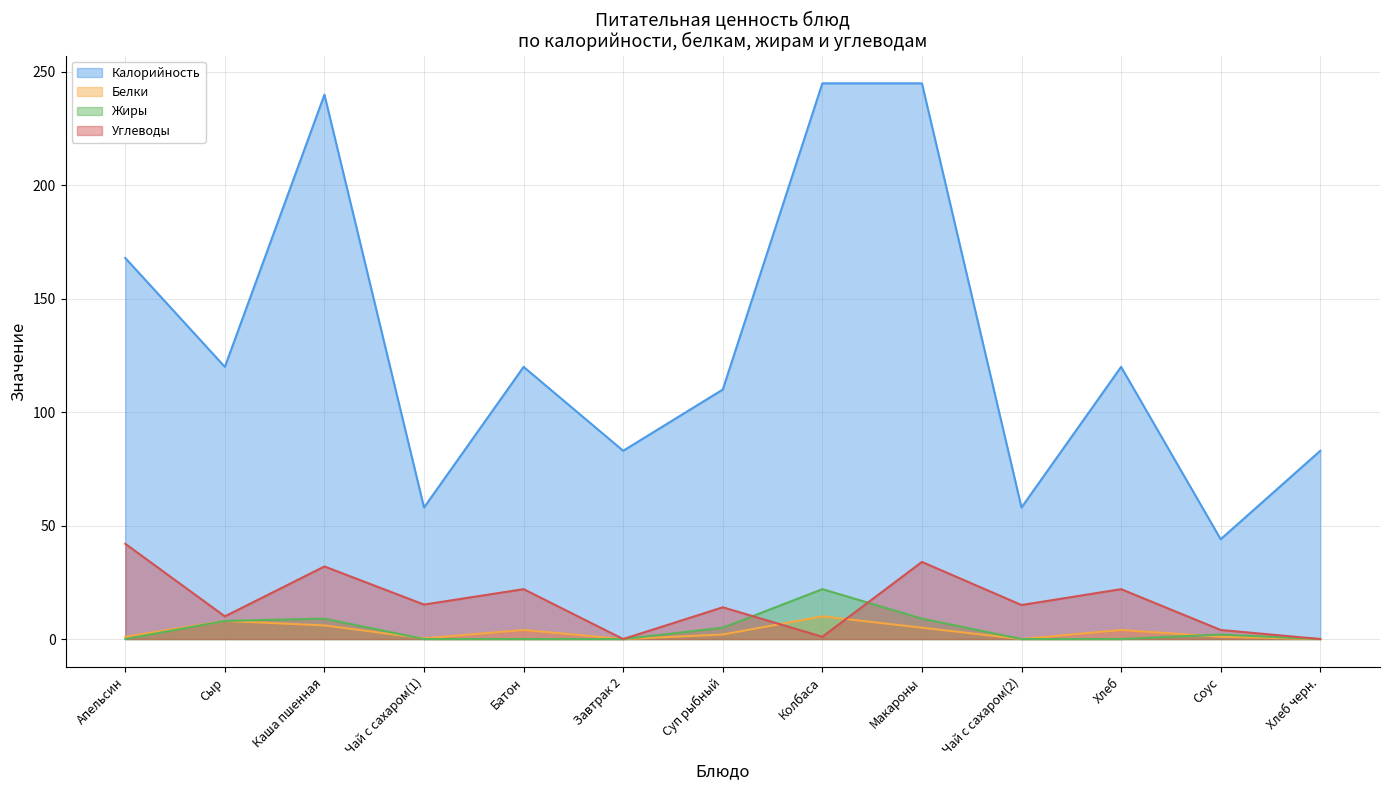

List the series in order of their peak value, highest first.

Калорийность, Углеводы, Жиры, Белки